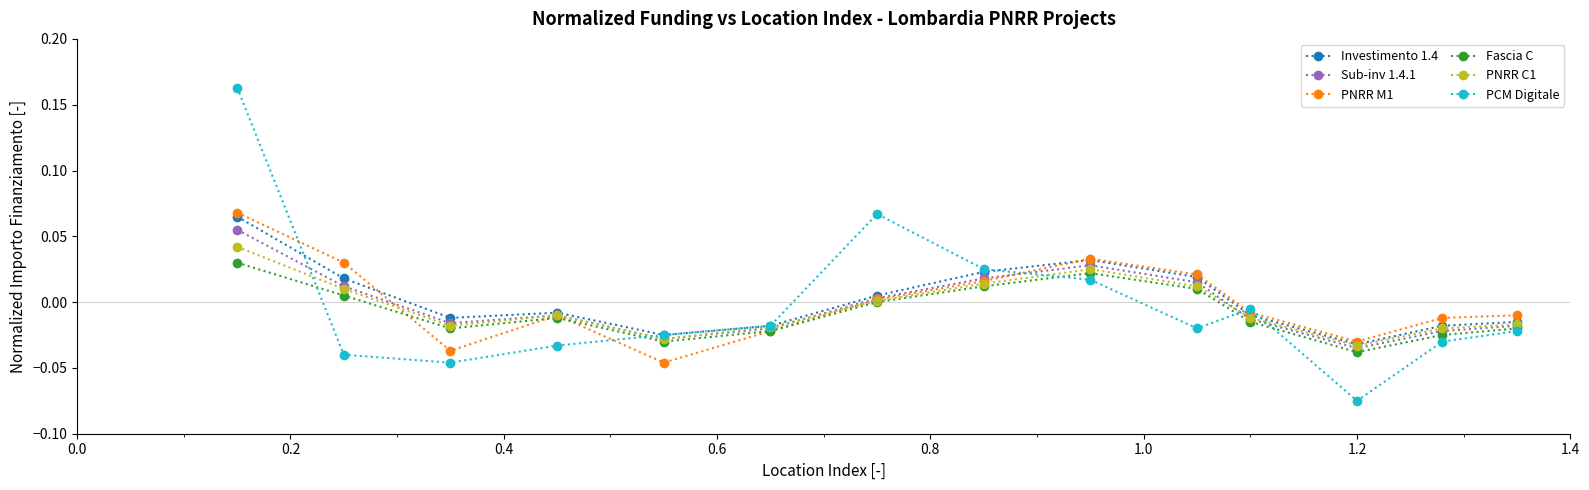

Which series has the largest range (max minus min)?

PCM Digitale